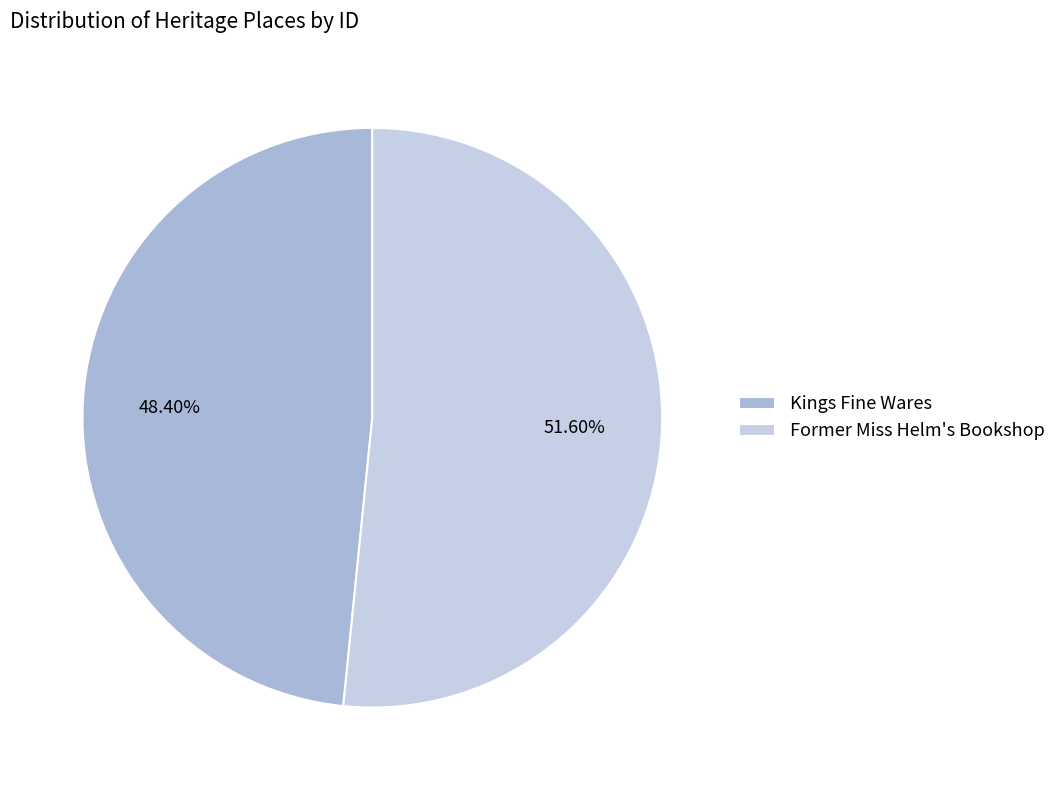

Is there any slice that represents more than half of the pie?

Yes